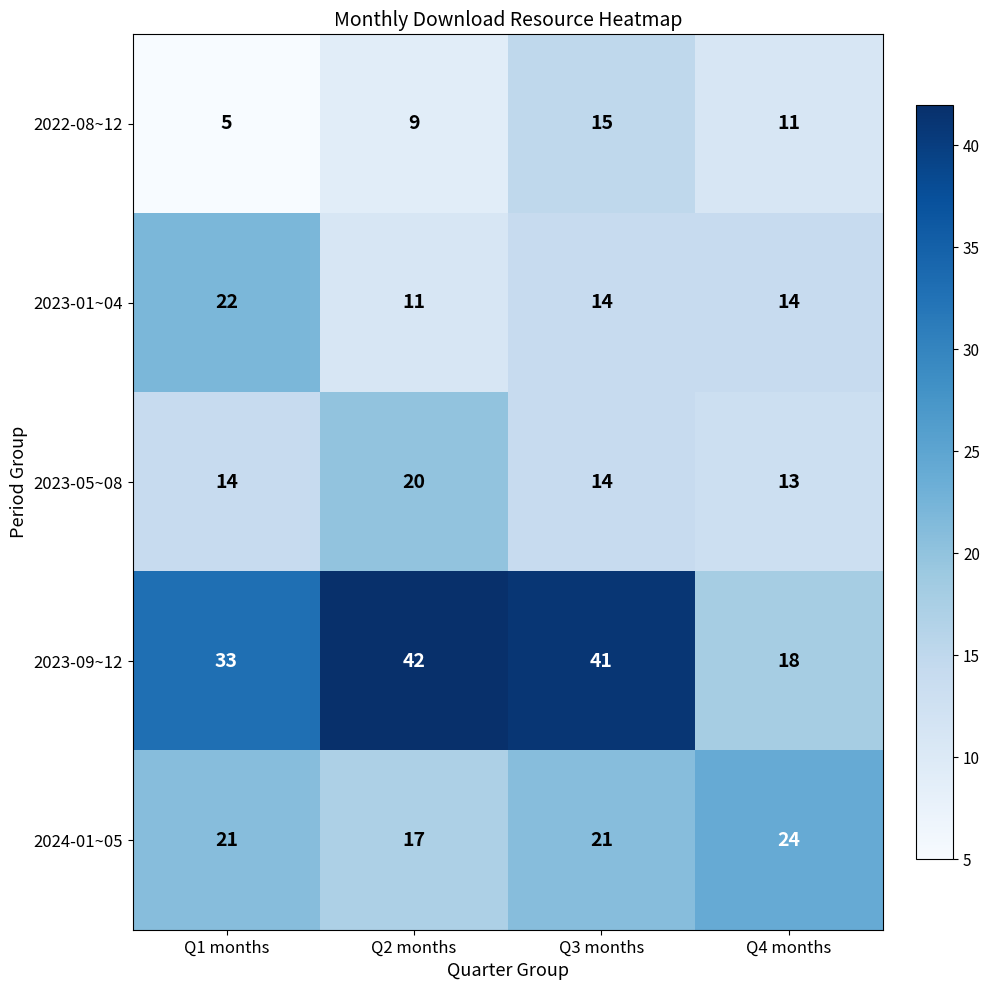

How many data points does each series have?

4